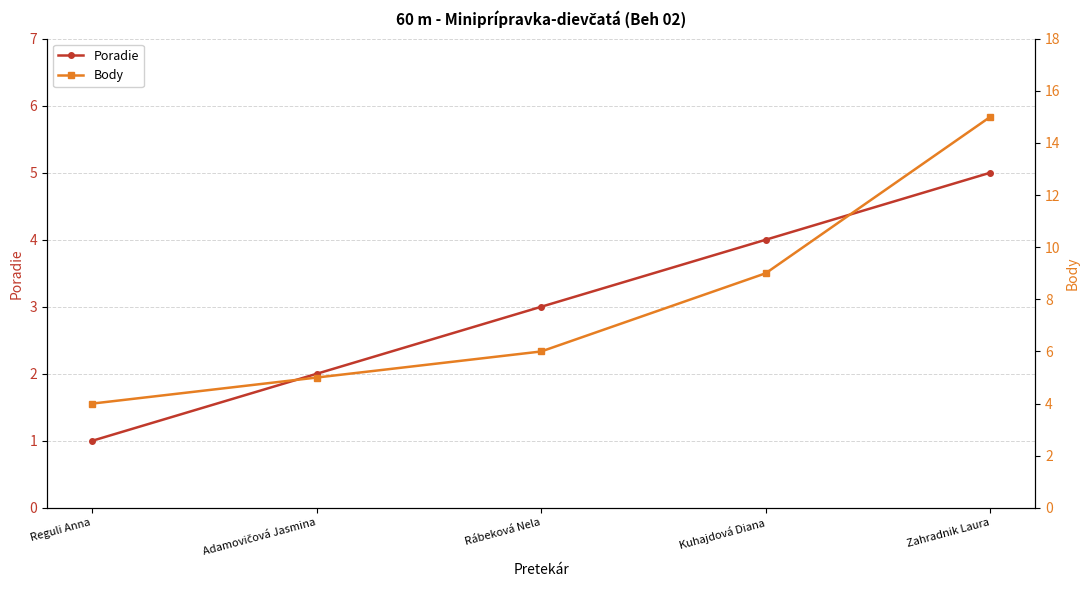

The value of Body at Reguli Anna is 4. True or false?

True